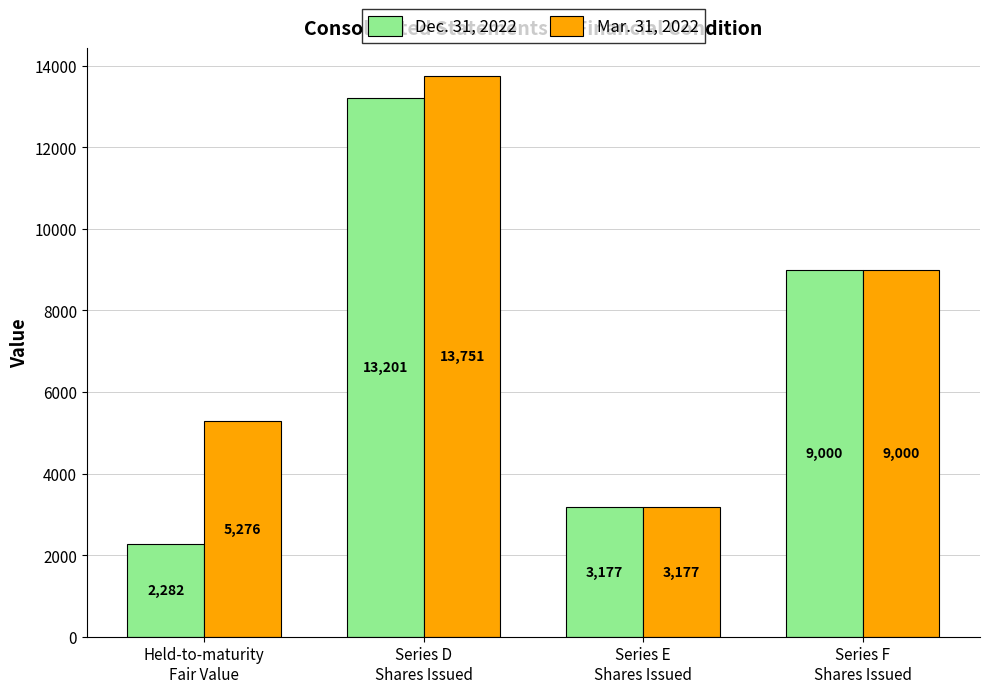

Reading left to right, what are all the values shown in this chart?

Dec. 31, 2022: Held-to-maturity
Fair Value=2282	Series D
Shares Issued=13201	Series E
Shares Issued=3177	Series F
Shares Issued=9000
Mar. 31, 2022: Held-to-maturity
Fair Value=5276	Series D
Shares Issued=13751	Series E
Shares Issued=3177	Series F
Shares Issued=9000